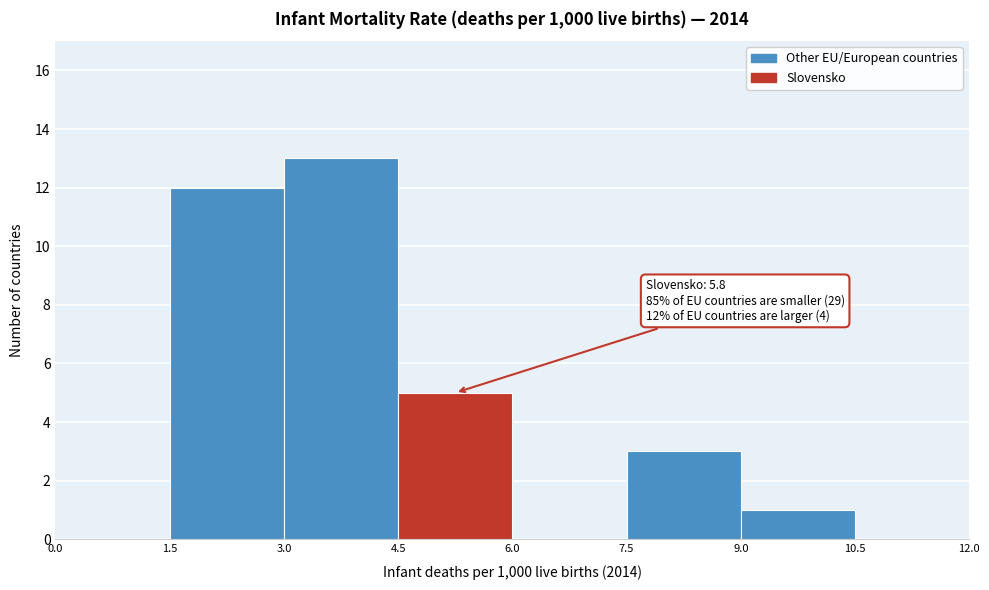

Over which range of the x-axis is the bar tallest?

3.0 to 4.5